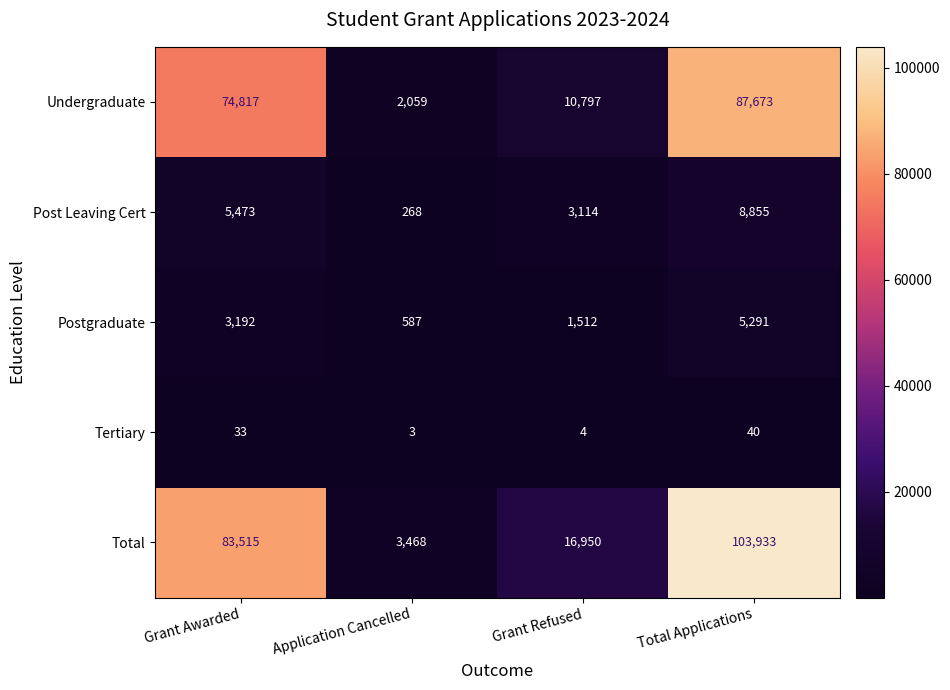

How many categories are shown in the chart?

4